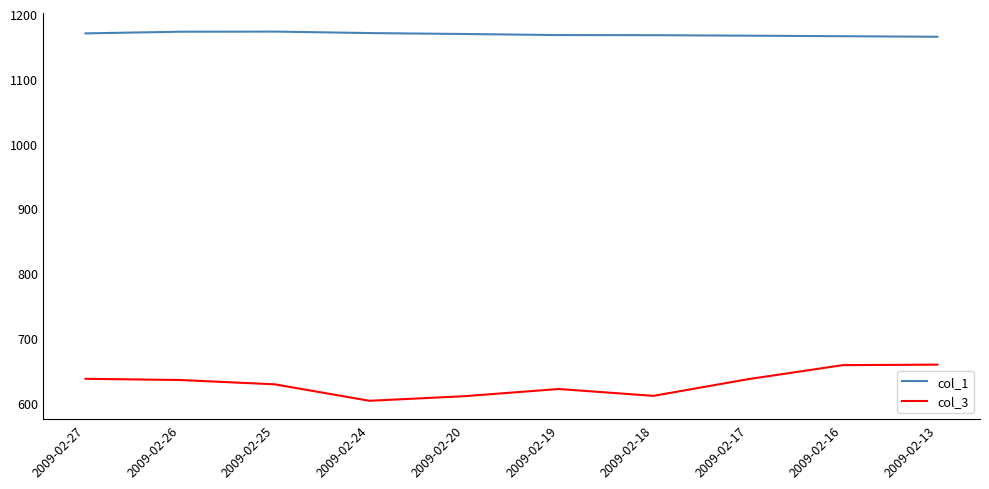

Rank the series by their average value, from highest to lowest.

col_1, col_3